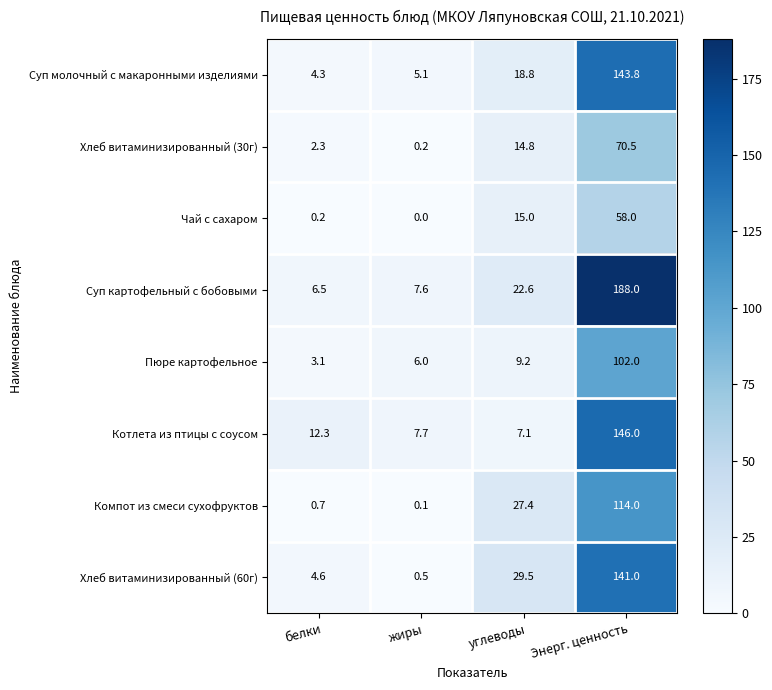

List the series in order of their peak value, highest first.

Суп картофельный с бобовыми, Котлета из птицы с соусом, Суп молочный с макаронными изделиями, Хлеб витаминизированный (60г), Компот из смеси сухофруктов, Пюре картофельное, Хлеб витаминизированный (30г), Чай с сахаром